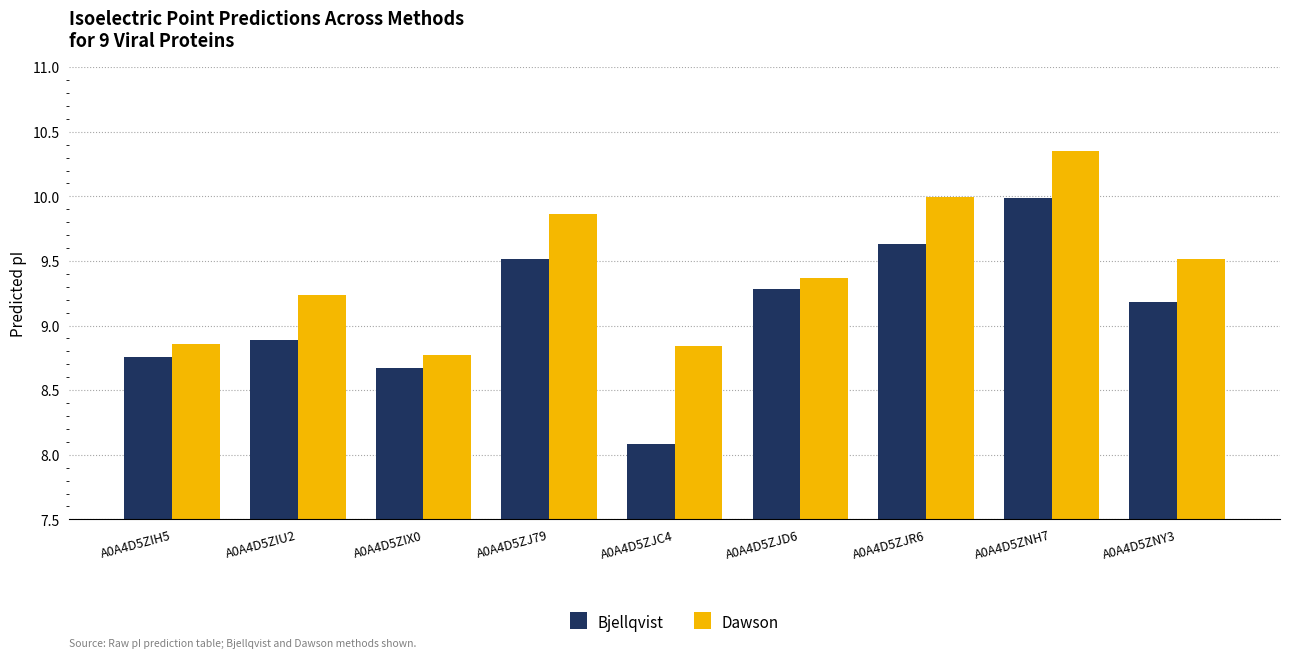

List the series in order of their overall mean, lowest first.

Bjellqvist, Dawson